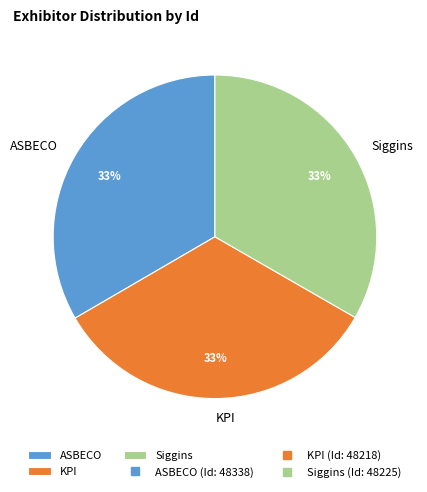

Is the sum of KPI and Siggins greater than half?

Yes